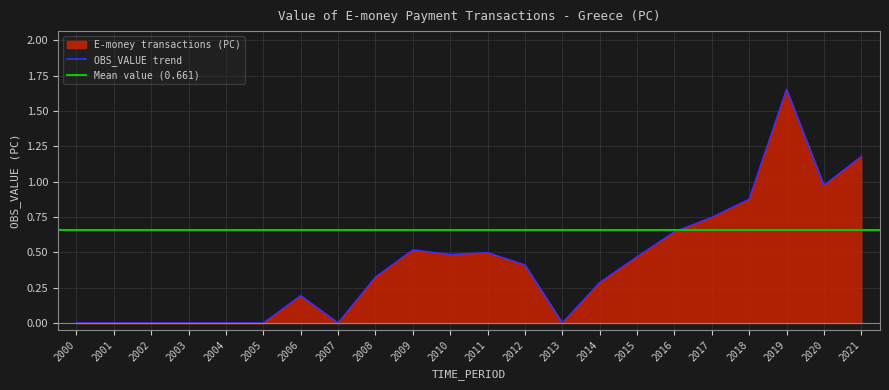

At which label is the value closest to 0?

2000